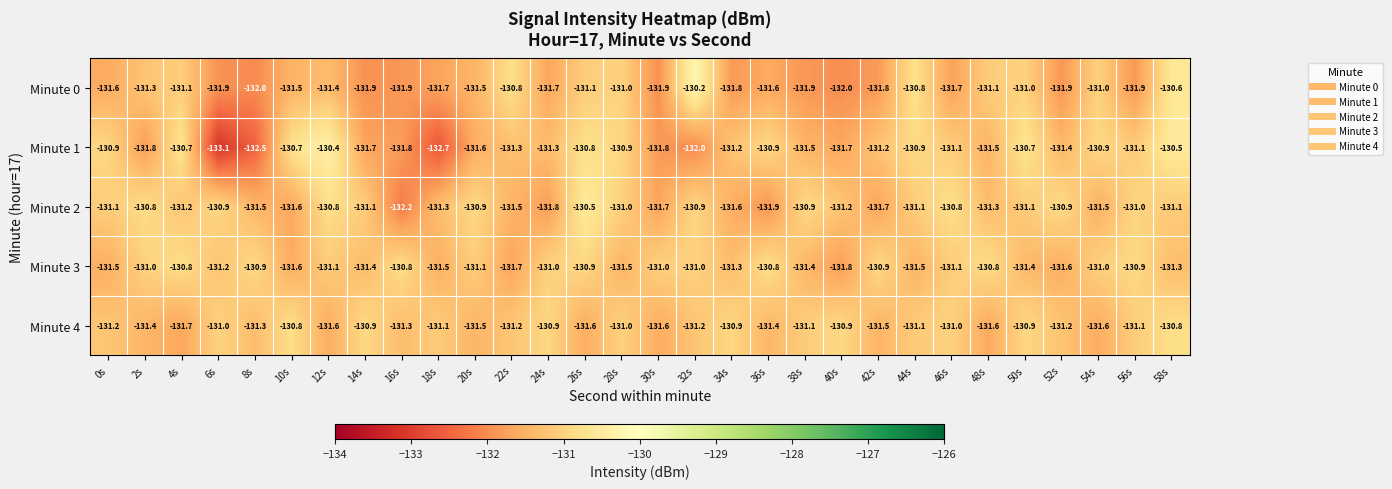

The Minute 1 series shows -35.7 at 16s. True or false?

False